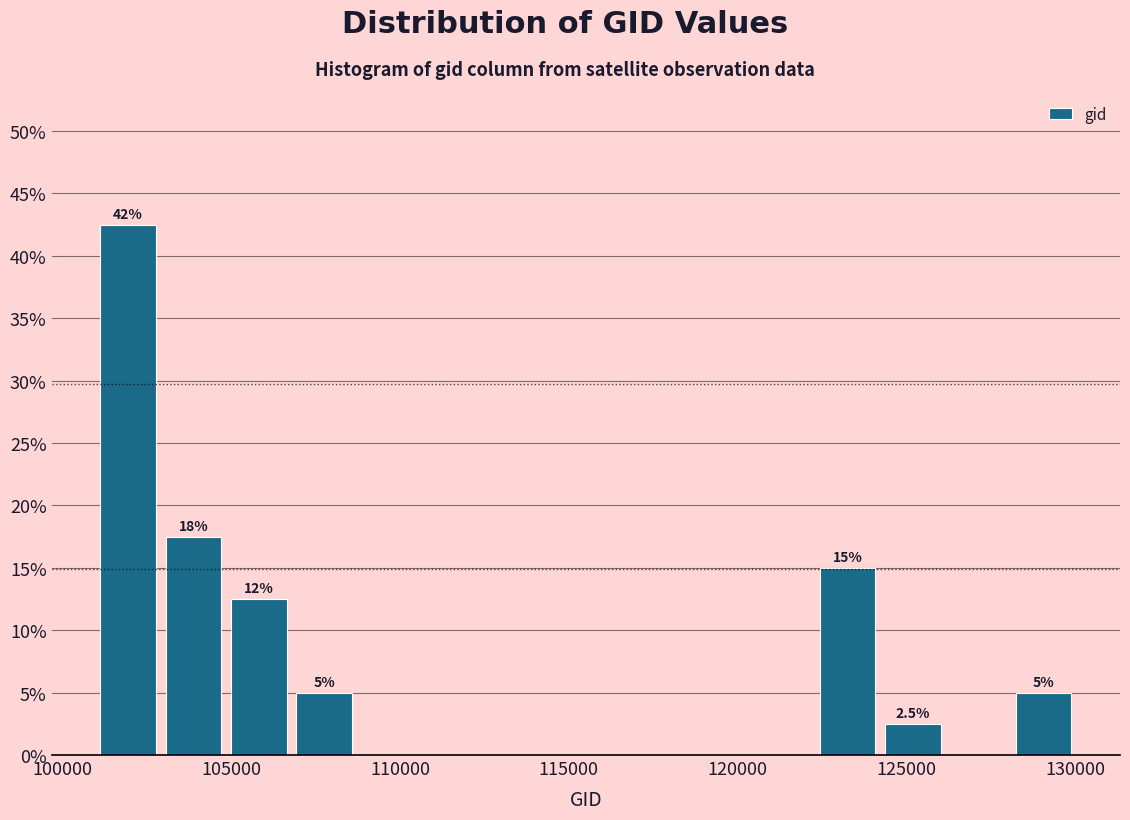

Around what value on the x-axis is the tallest bar? Give the approximate position of its centre, as read against the axis.

102000